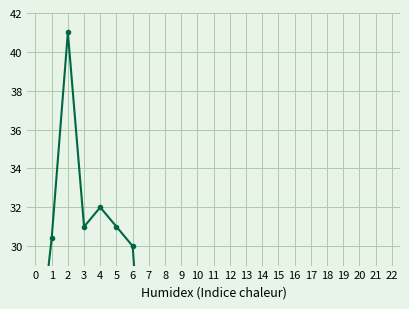

What is the smallest value displayed?

18.0